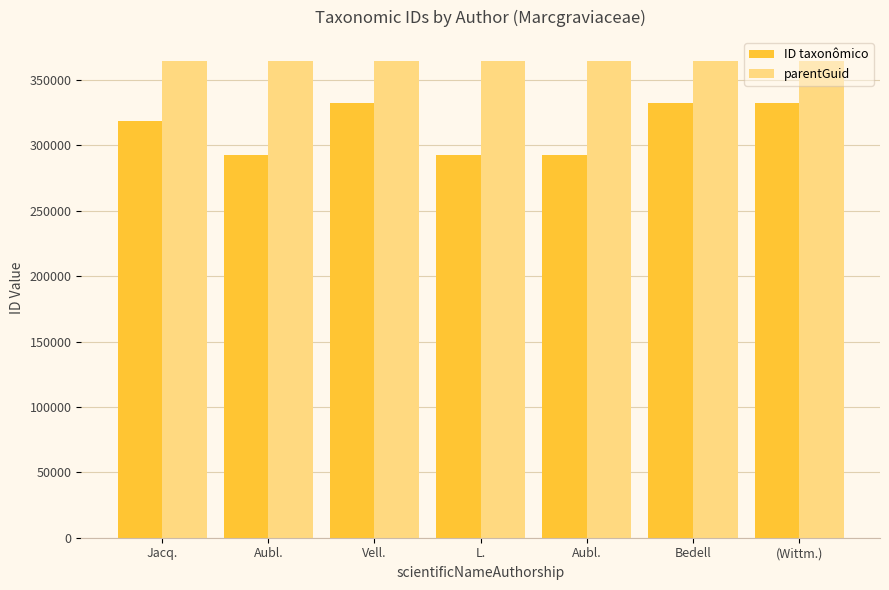

Reading right to left, list all the values displayed in this chart.

ID taxonômico: (Wittm.)=332508	Bedell=332494	Aubl.=292581	L.=292576	Vell.=332476	Aubl.=292594	Jacq.=318425
parentGuid: (Wittm.)=364488	Bedell=364488	Aubl.=364488	L.=364488	Vell.=364488	Aubl.=364488	Jacq.=364488